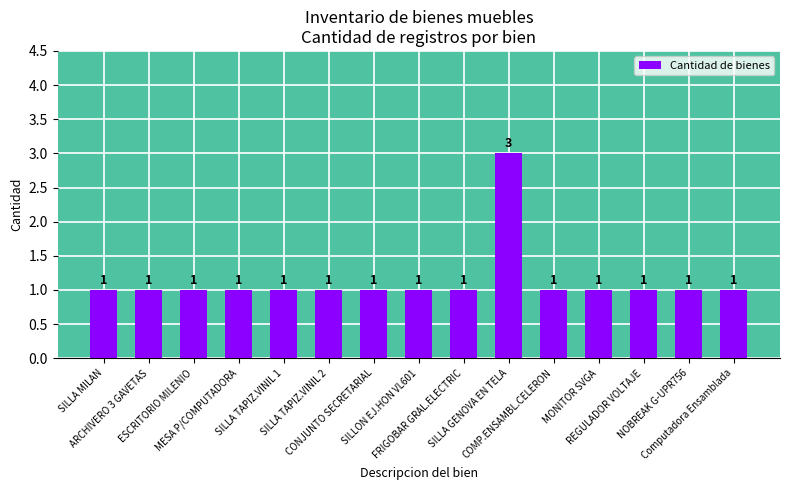

Is it true that the value at REGULADOR VOLTAJE is 1?

True